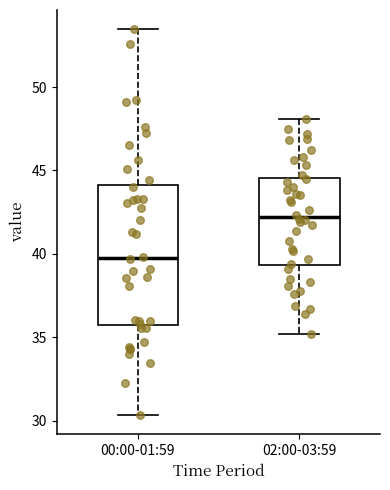

Reading left to right, read every box against the y-axis: the position of its median line, the range the box covers, and the ends of its whiskers. The values are not printed on the chart, so give them approximately, as read against the axis.

00:00-01:59: median 40.0, box 35.5 to 44.0, whiskers 30.5 to 53.5
02:00-03:59: median 42.0, box 39.5 to 44.5, whiskers 35.0 to 48.0